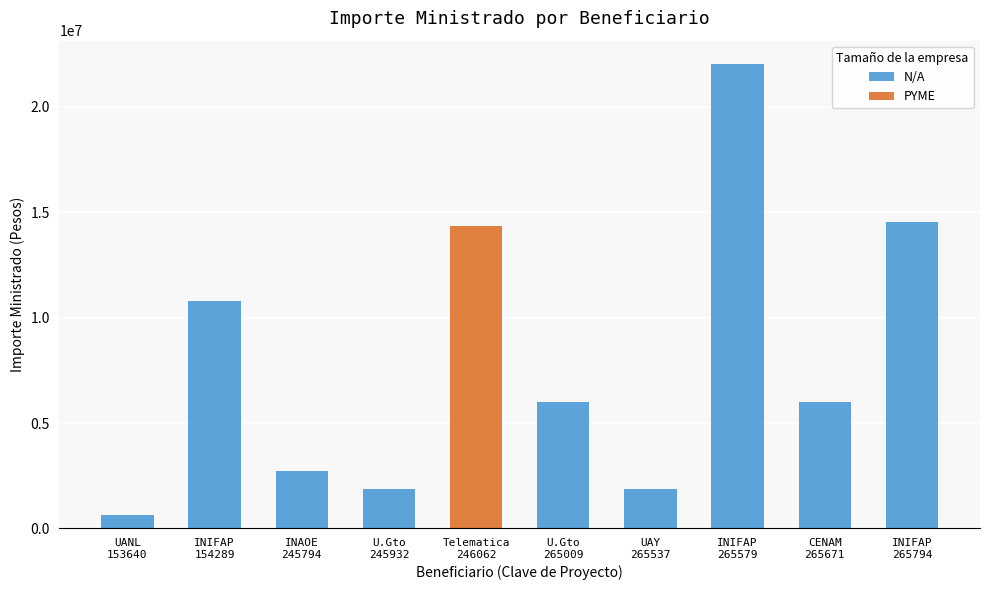

What is the average value of the N/A series?

7385208.7